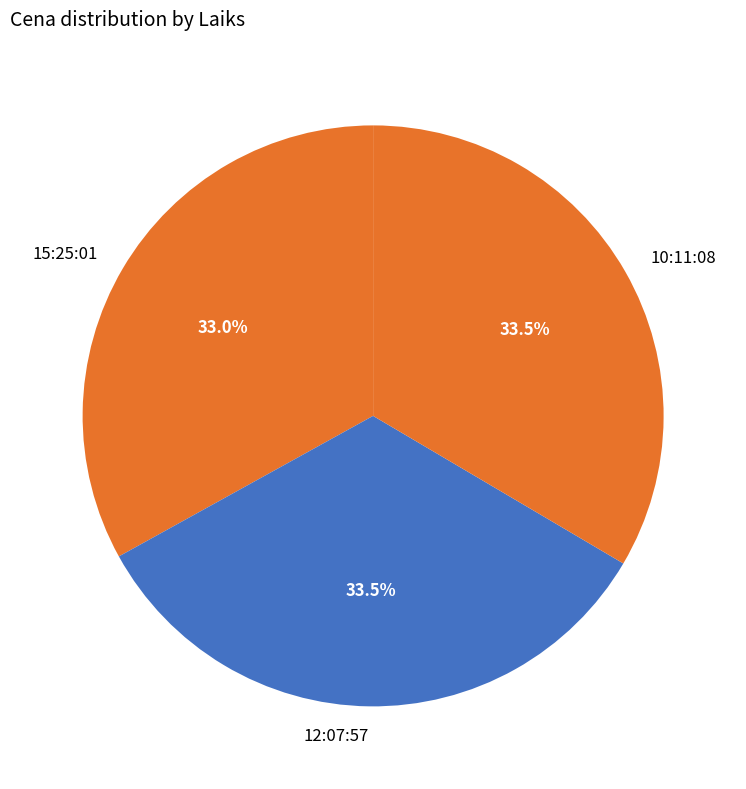

Approximately how many times larger is the value at 10:11:08 compared to 15:25:01?

1.0